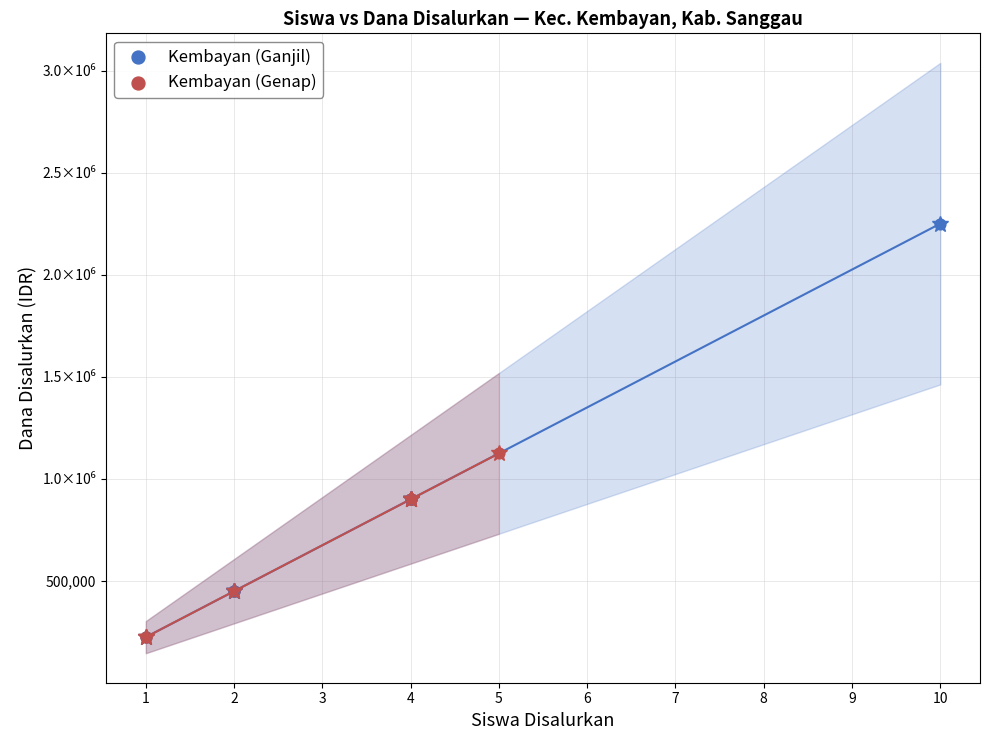

What are all the series names shown in the legend?

Kembayan (Ganjil), Kembayan (Genap)